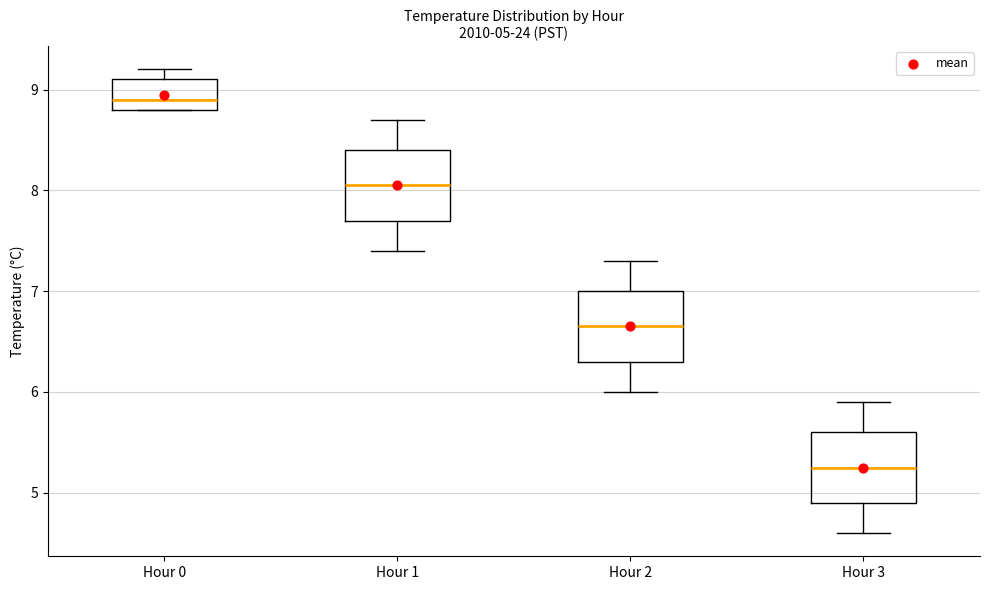

Which box has the lowest median line?

Hour 3